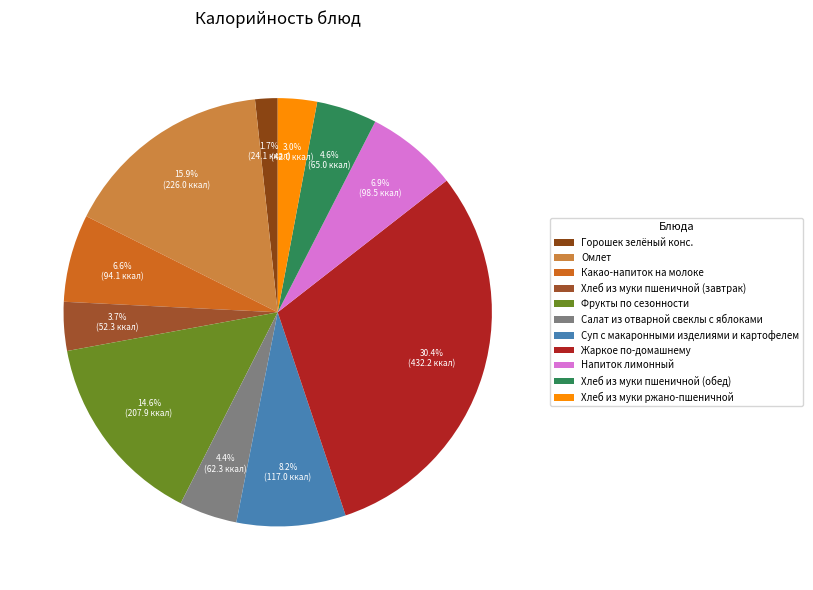

Between Горошек зелёный конс. and Хлеб из муки пшеничной (завтрак), which is larger?

Хлеб из муки пшеничной (завтрак)